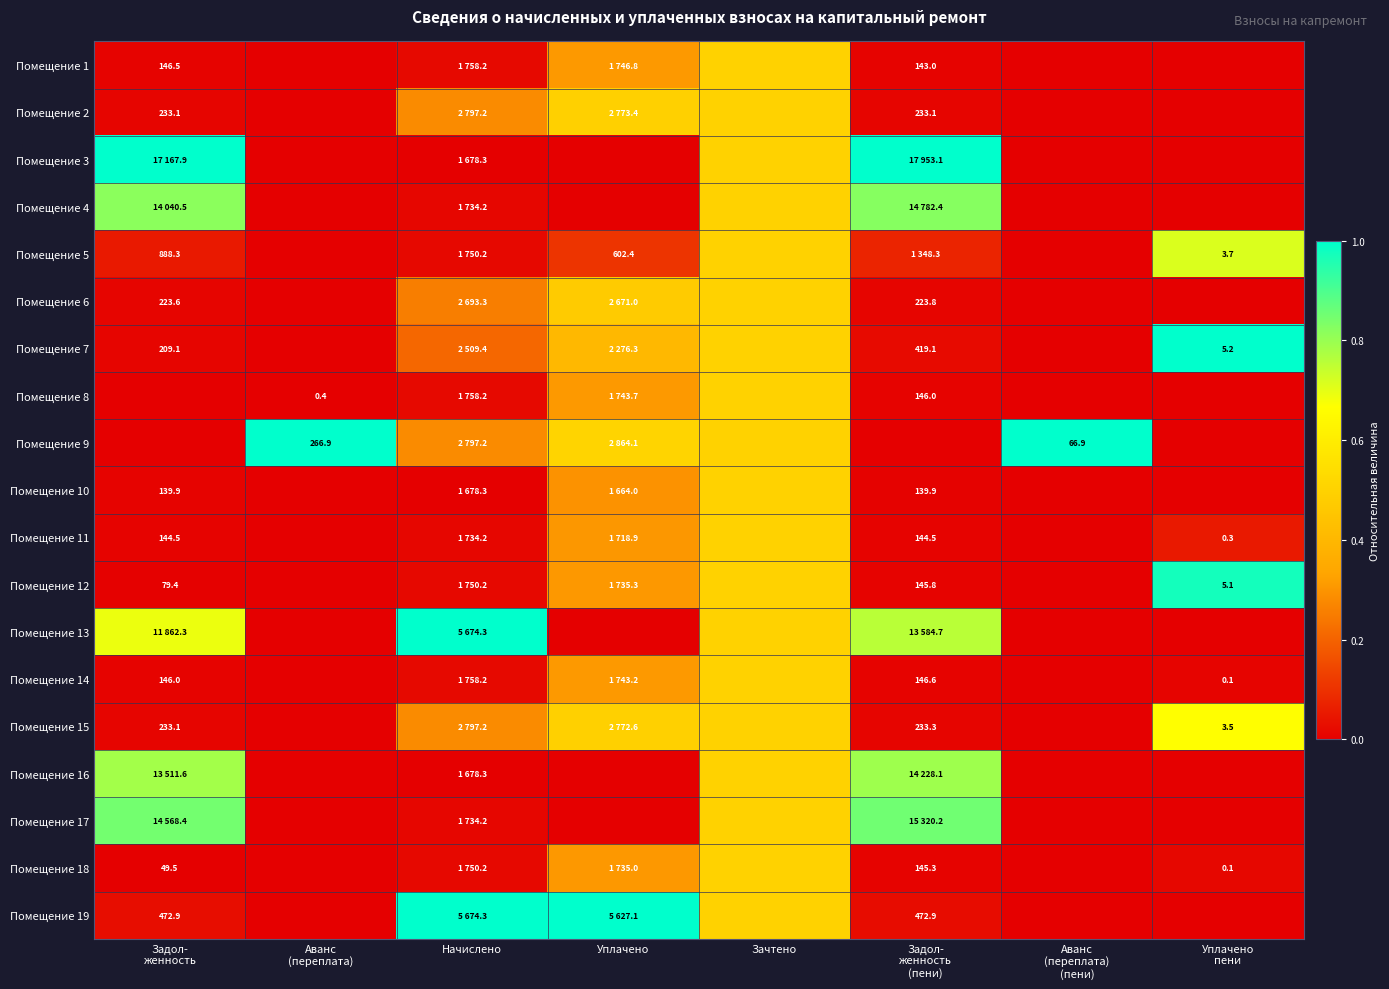

Where is Помещение 6 nearest to the value 0?

Аванс (переплата)